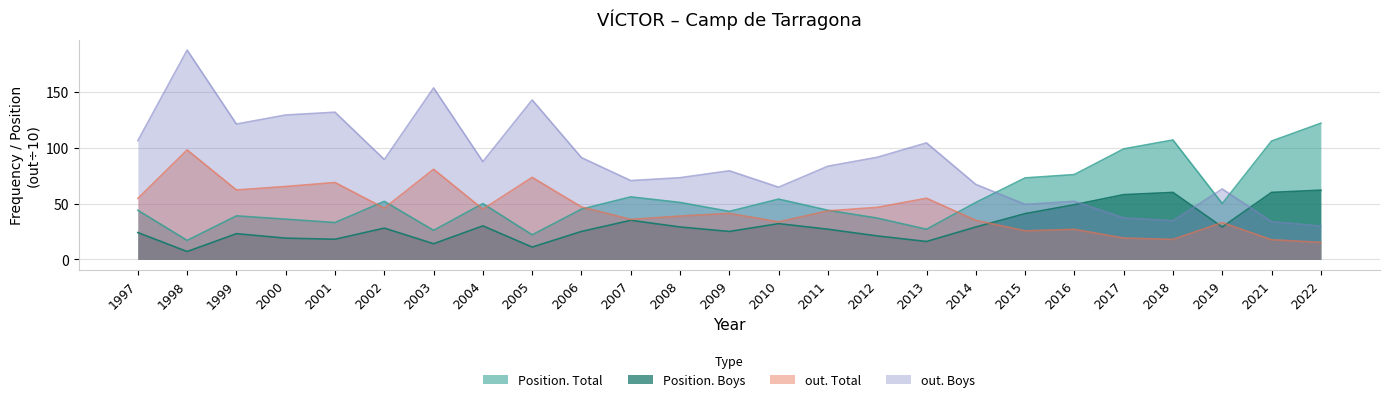

How many interior local peaks does the Position. Total series have?

6